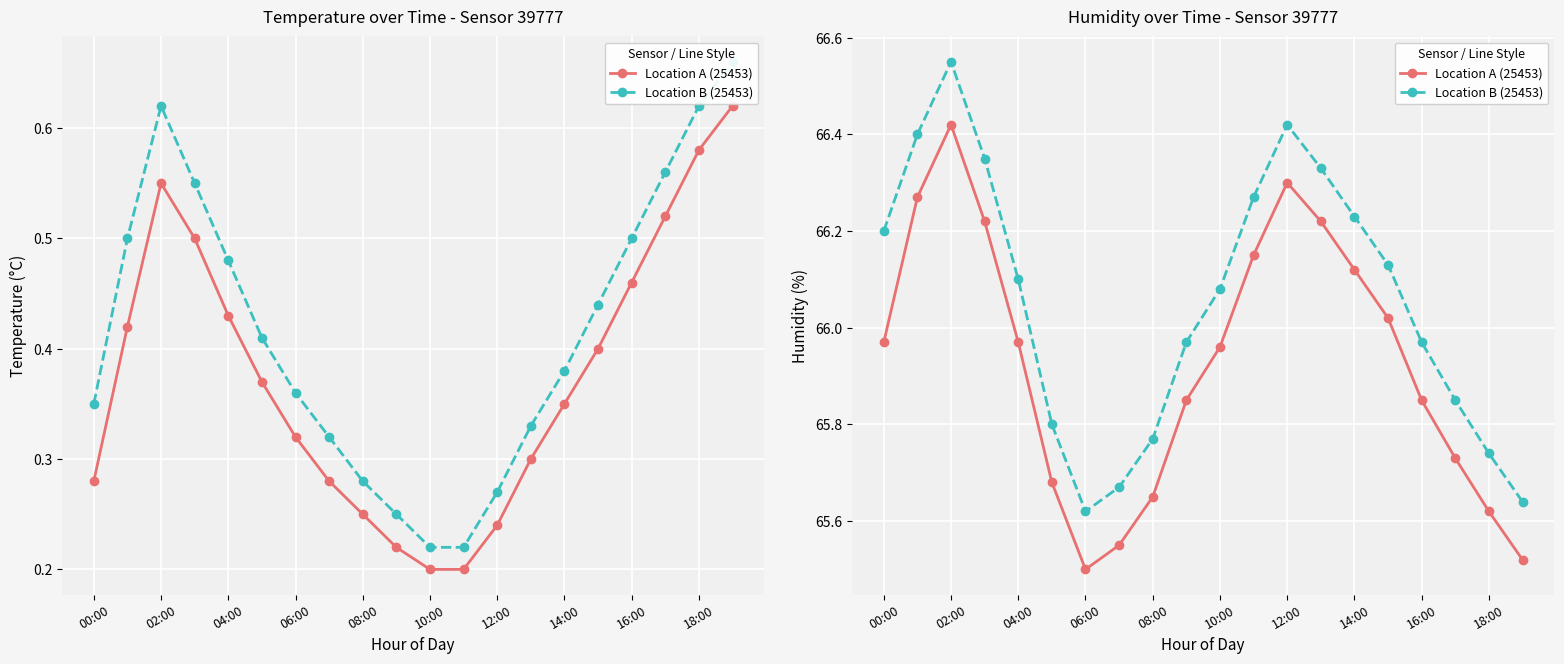

What is the label of the 4th point from the right?

16:00